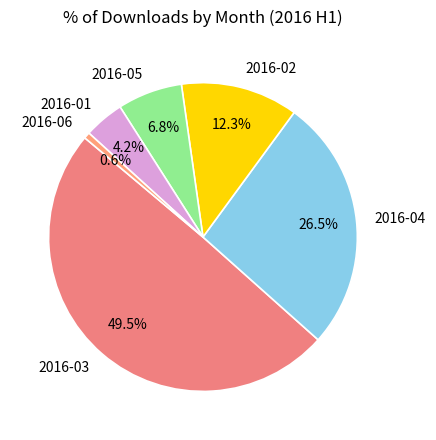

Rank the categories by value from lowest to highest.

2016-06, 2016-01, 2016-05, 2016-02, 2016-04, 2016-03